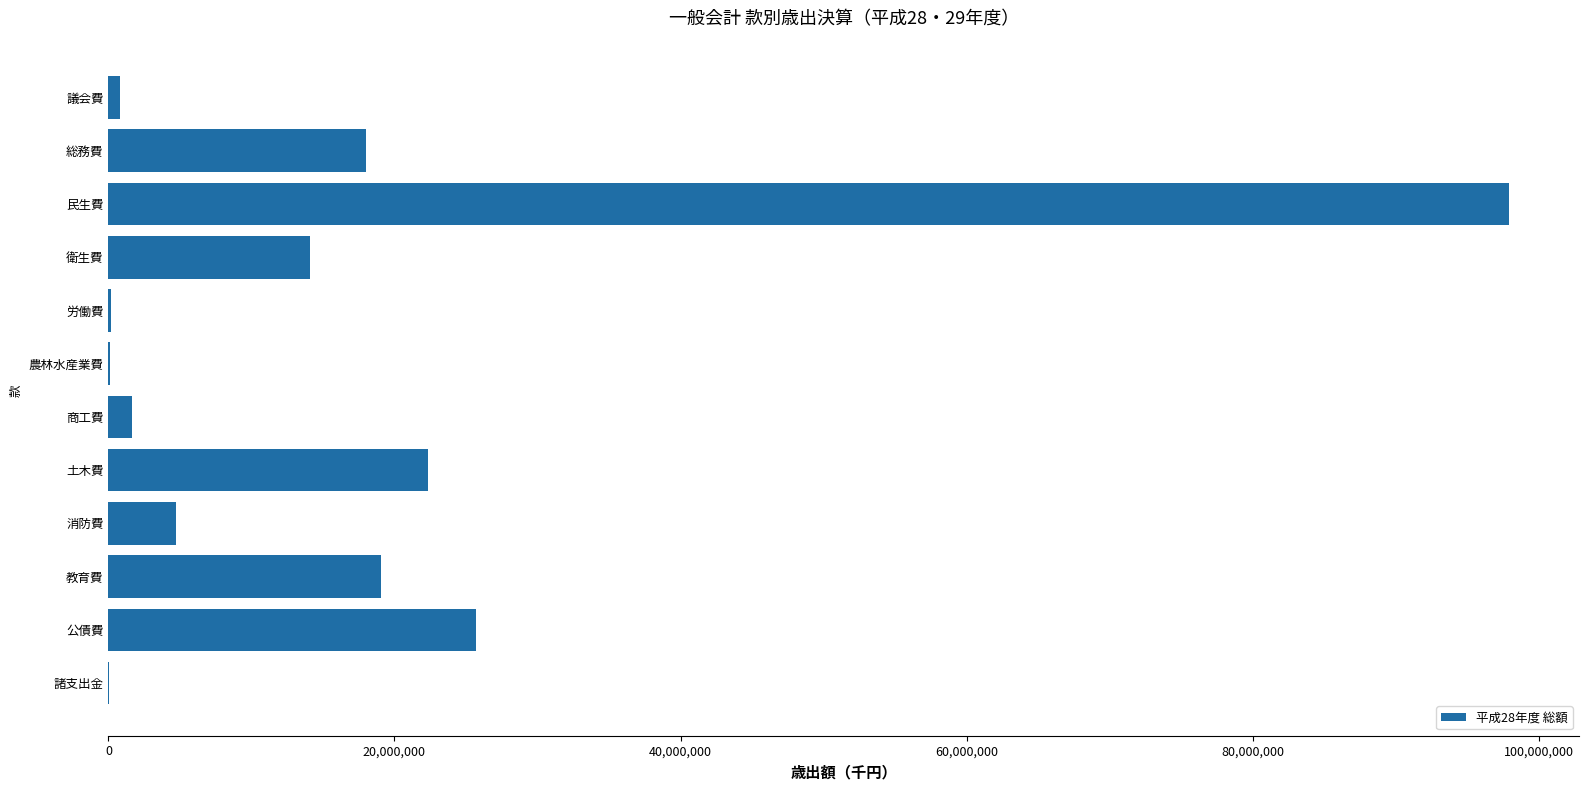

Between 議会費 and 民生費, which is larger?

民生費